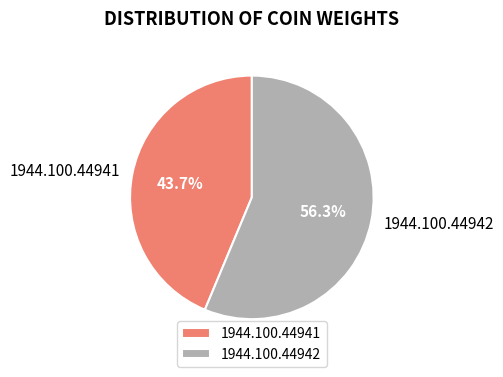

Combined, do 1944.100.44942 and 1944.100.44941 account for over 50%?

Yes